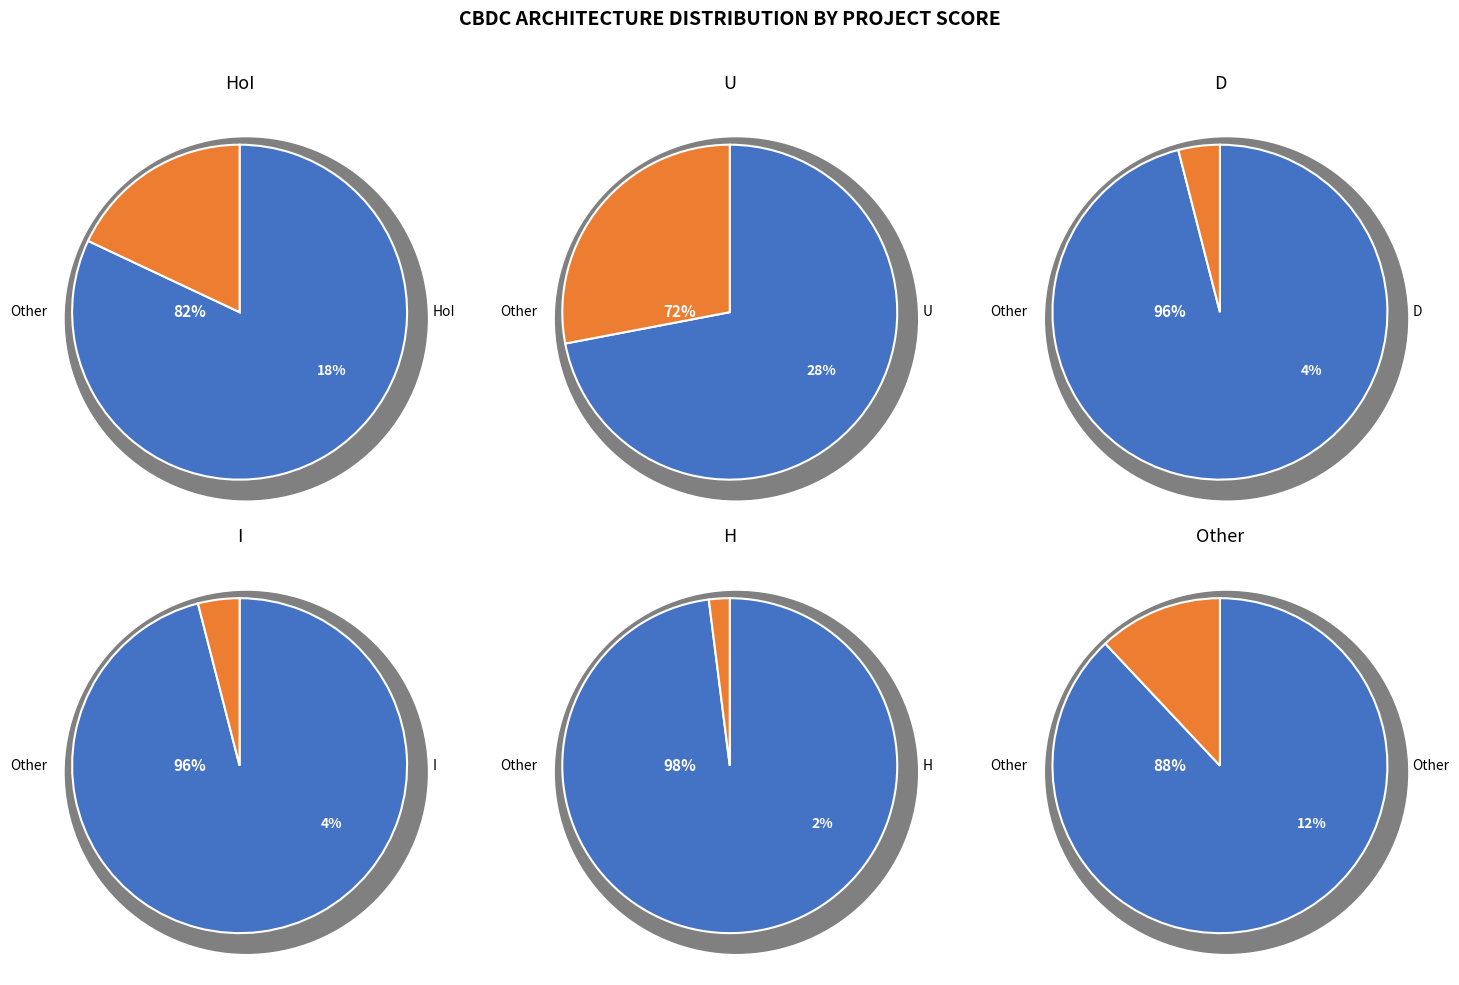

The H slice represents 1% of the pie. True or false?

False